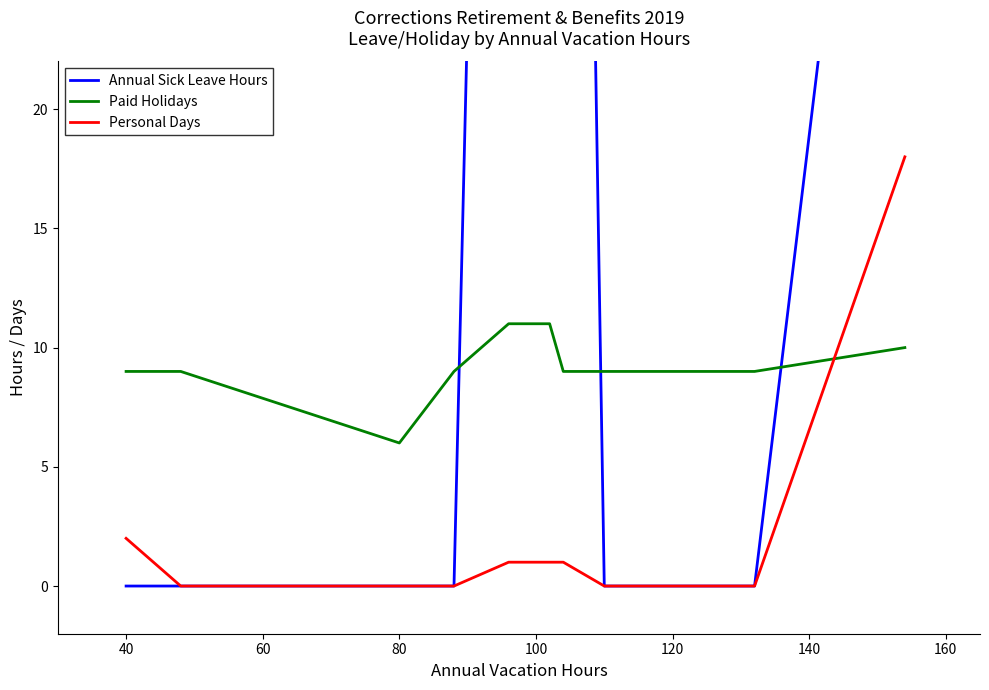

Which category has the lowest value in the Paid Holidays series?

80